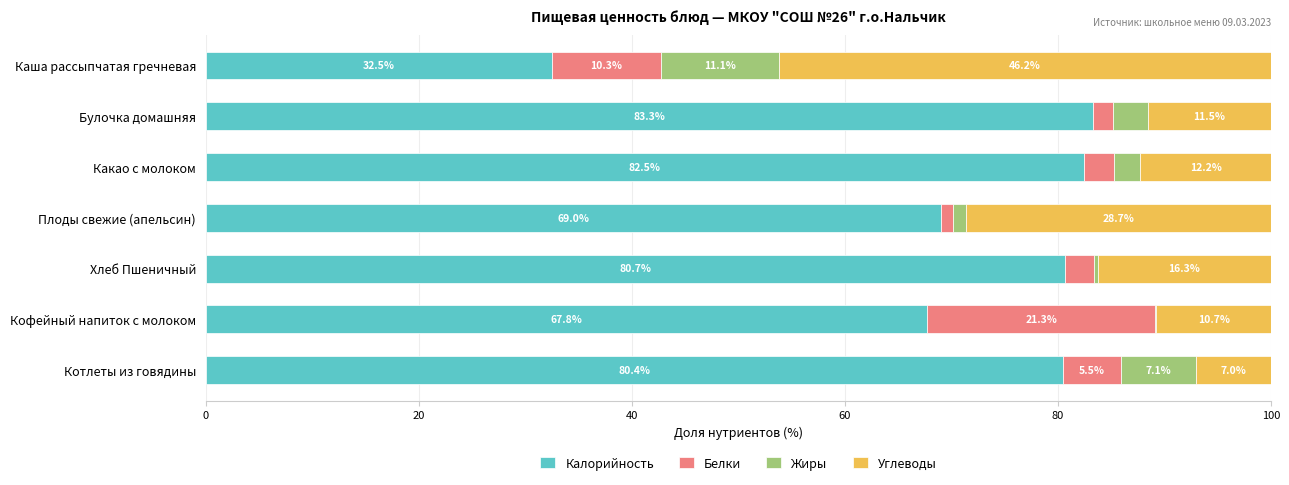

At which label does Калорийность reach its peak?

Булочка домашняя